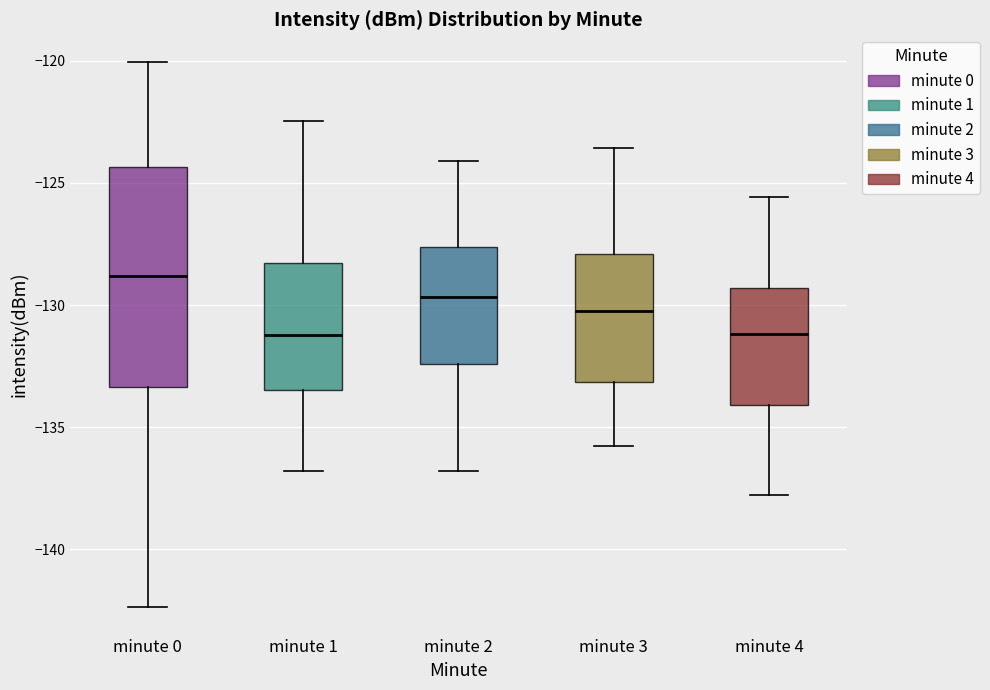

Which box is the tallest, from its lower edge to its upper edge?

minute 0